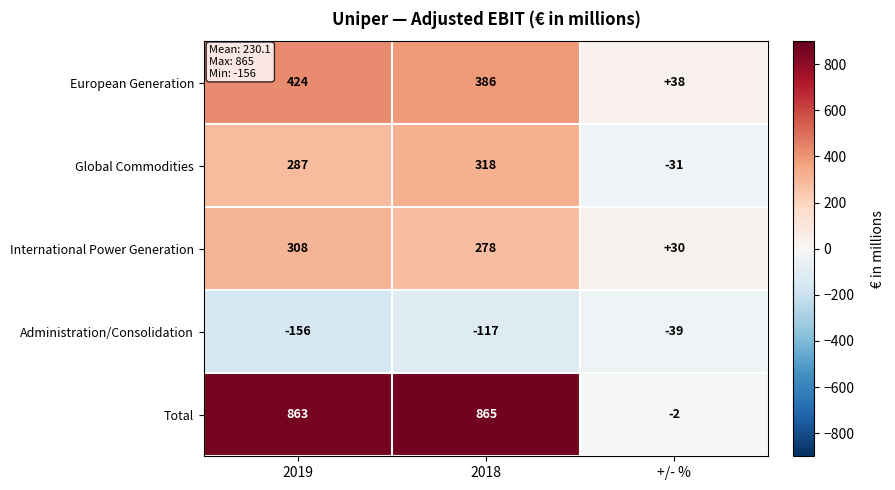

Reading left to right, what are all the values shown in this chart?

European Generation: 2019=424	2018=386	+/- %=38
Global Commodities: 2019=287	2018=318	+/- %=-31
International Power Generation: 2019=308	2018=278	+/- %=30
Administration/Consolidation: 2019=-156	2018=-117	+/- %=-39
Total: 2019=863	2018=865	+/- %=-2